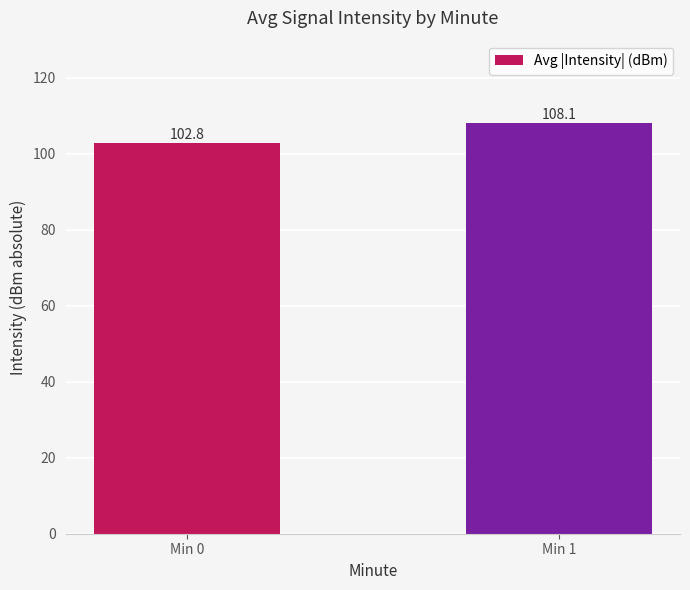

Rank the categories by value from highest to lowest.

Min 1, Min 0